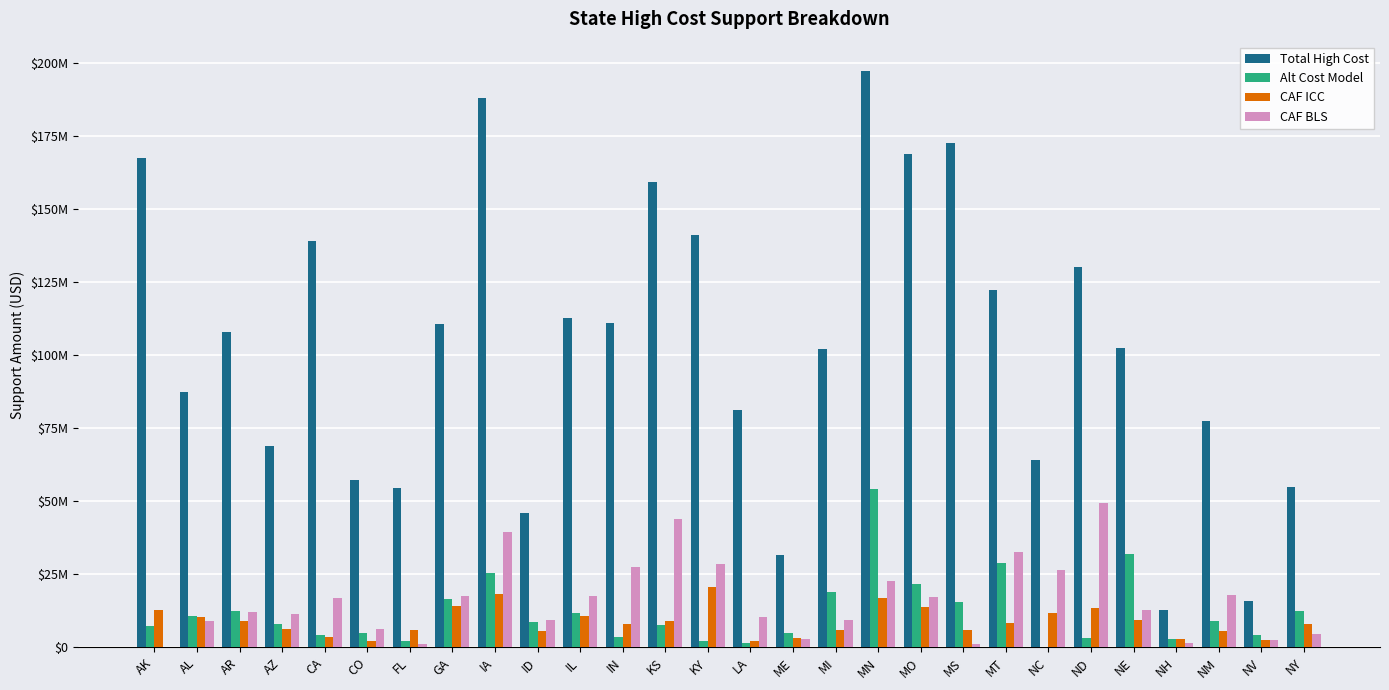

At which label is Alt Cost Model closest to 27165755?

MT